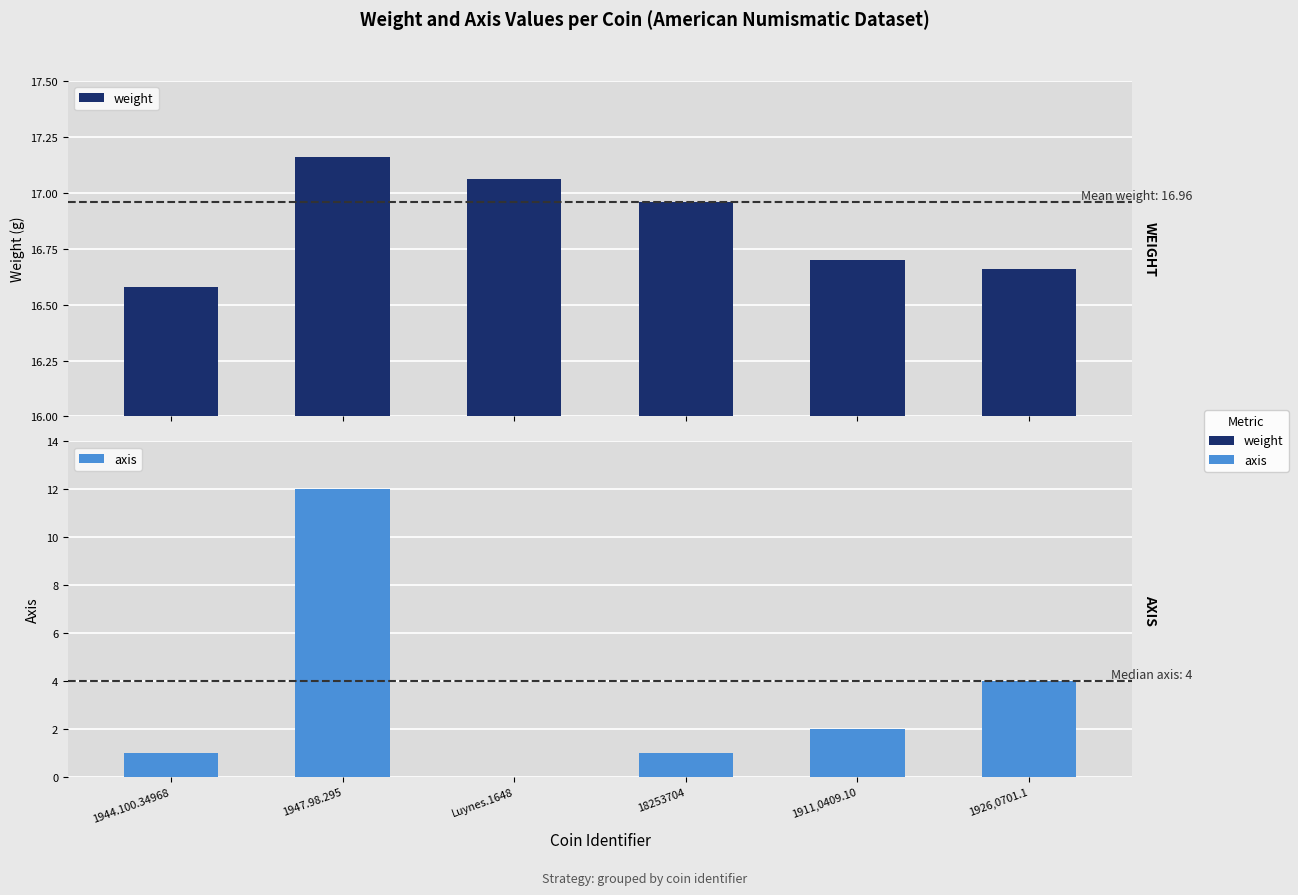

Which label corresponds to the smallest value in the chart?

Luynes.1648